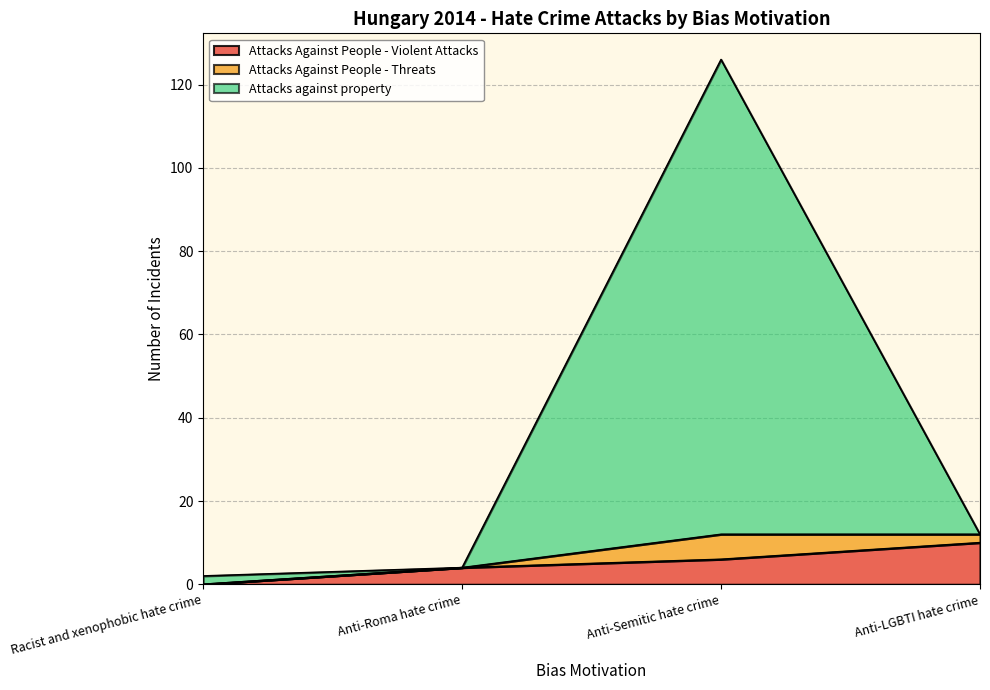

Which category has the highest value in the Attacks against property series?

Anti-Semitic hate crime